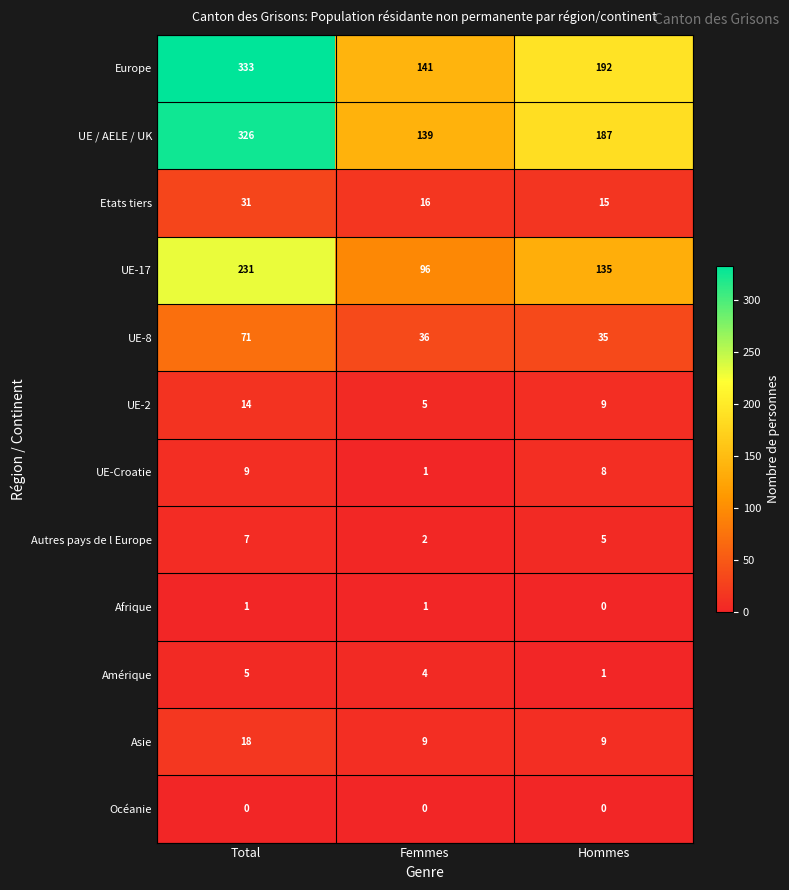

What is the maximum value shown in the chart?

333